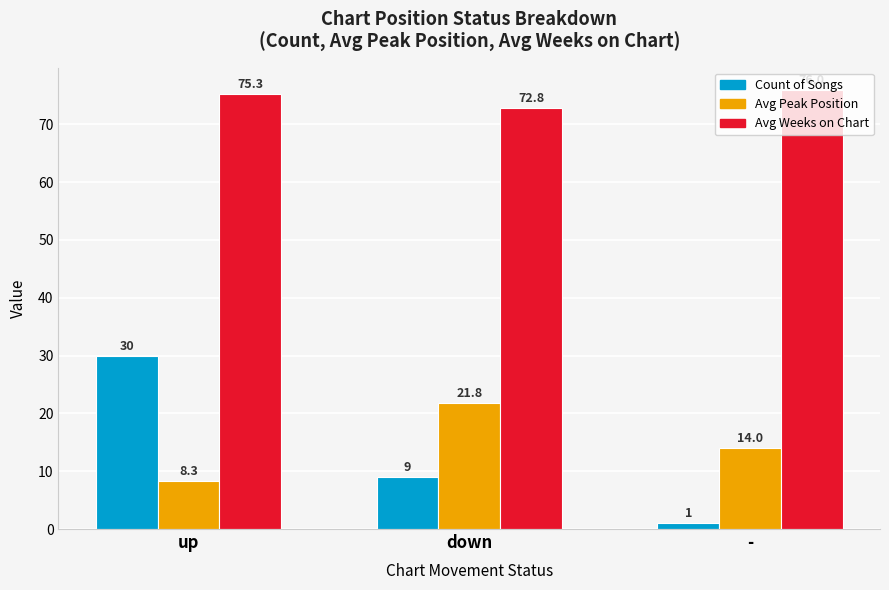

At which label is Count of Songs closest to 15?

down